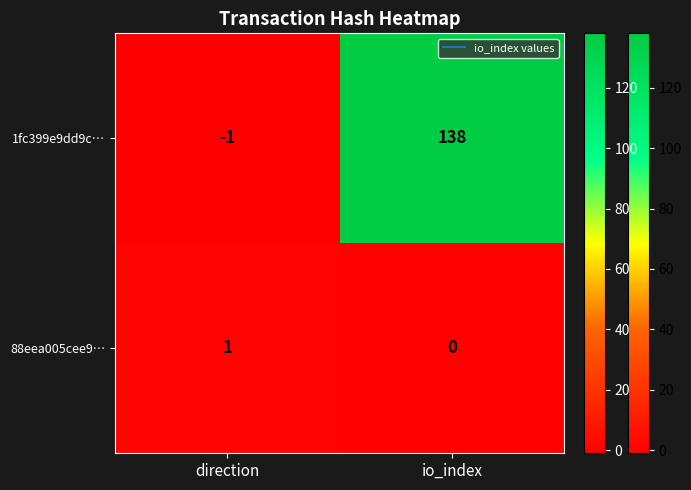

Rank the series by their maximum value, from highest to lowest.

1fc399e9dd9c…, 88eea005cee9…